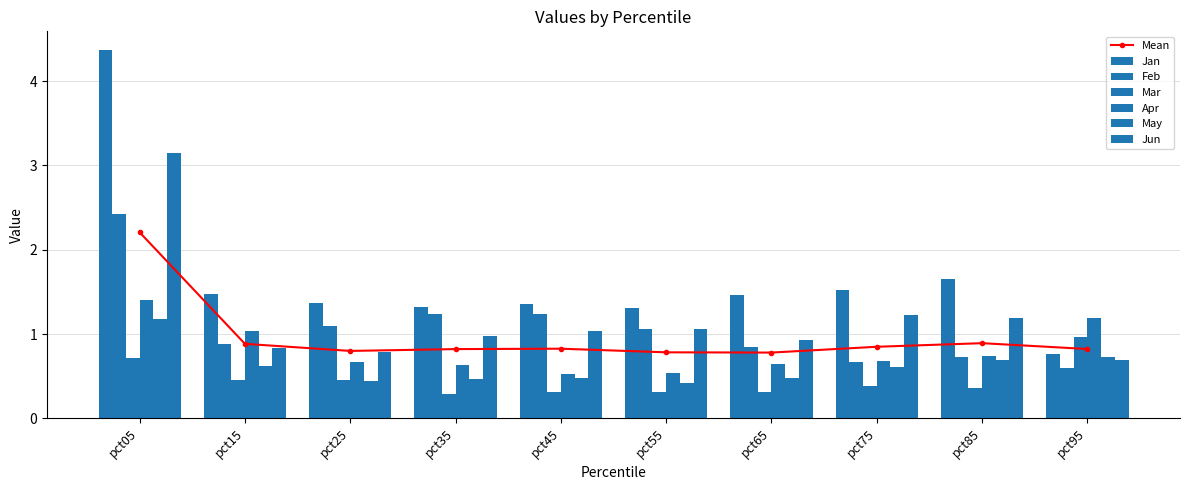

How many bars are there in each group?

6